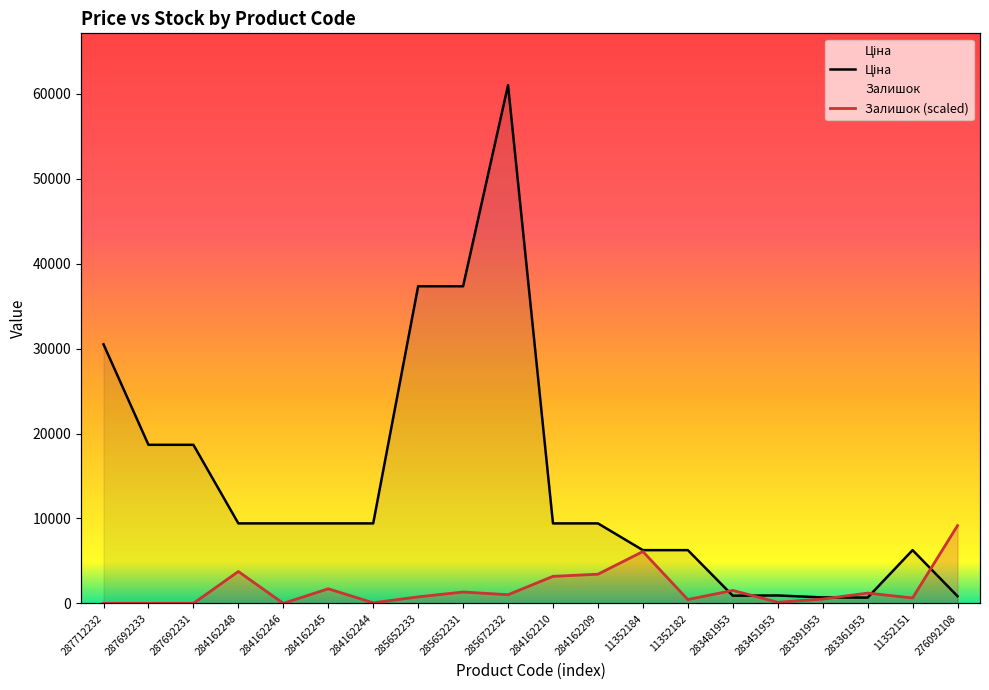

Reading right to left, transcribe all the data shown in this chart.

Ціна: 842.8	6266.7	676.4	700.4	928.3	904.3	6266.7	6266.7	9416.9	9416.9	61024.7	37343.0	37343.0	9416.9	9416.9	9416.9	9416.9	18671.5	18671.5	30512.3
Залишок: 9153.7	635.7	1207.8	508.5	127.1	1525.6	445.0	6102.5	3432.6	3178.4	1017.1	1334.9	762.8	63.6	1716.3	0.0	3750.5	0.0	0.0	0.0